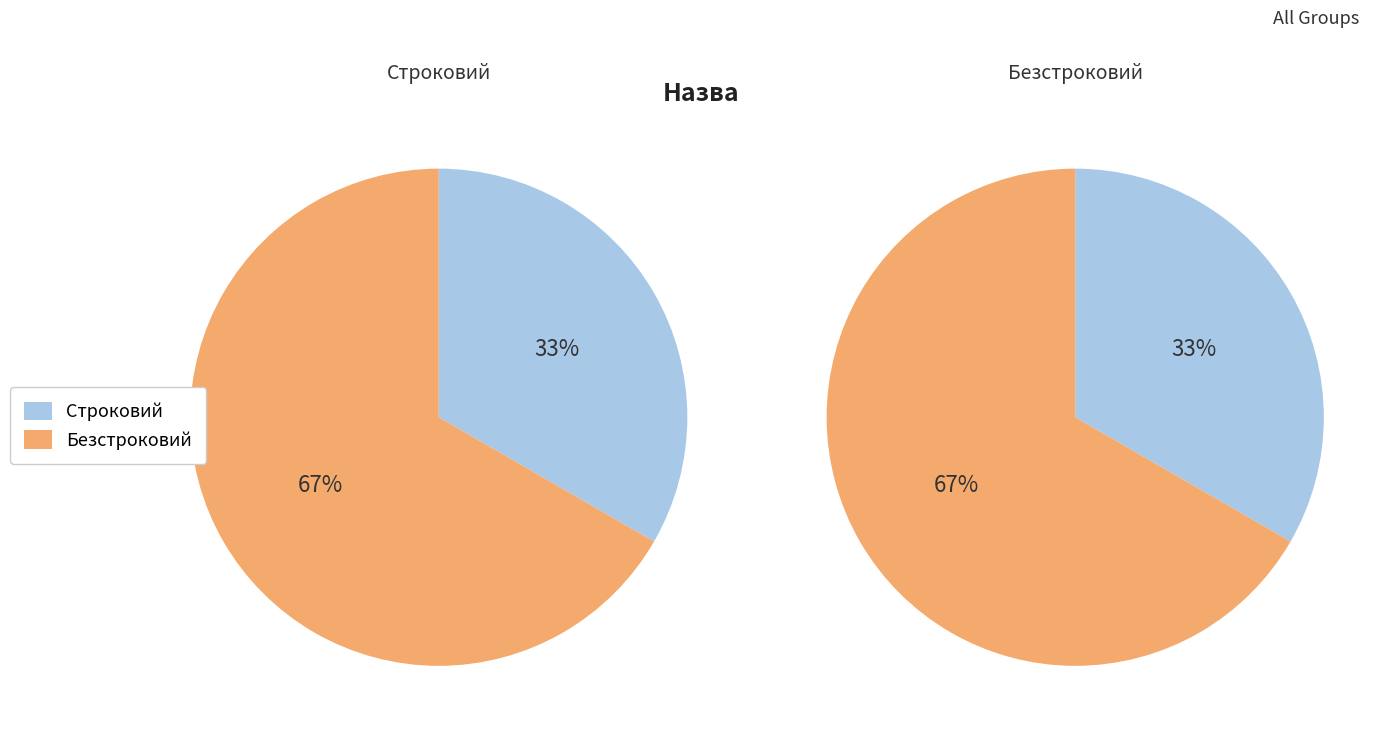

What is the smallest slice in the pie chart?

Строковий